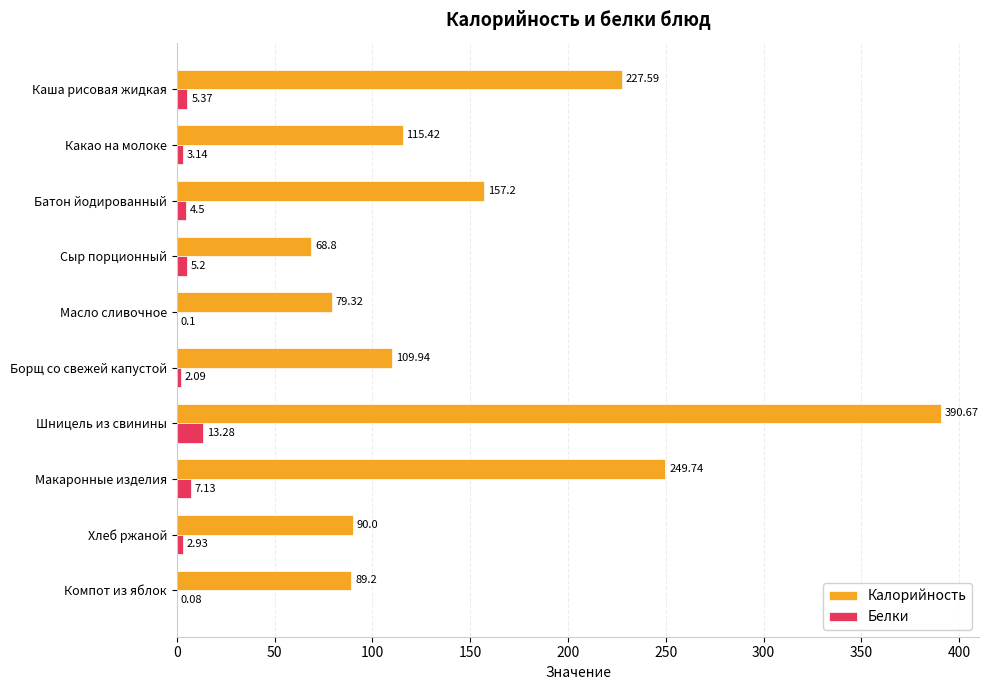

What is the maximum value shown in the chart?

390.7